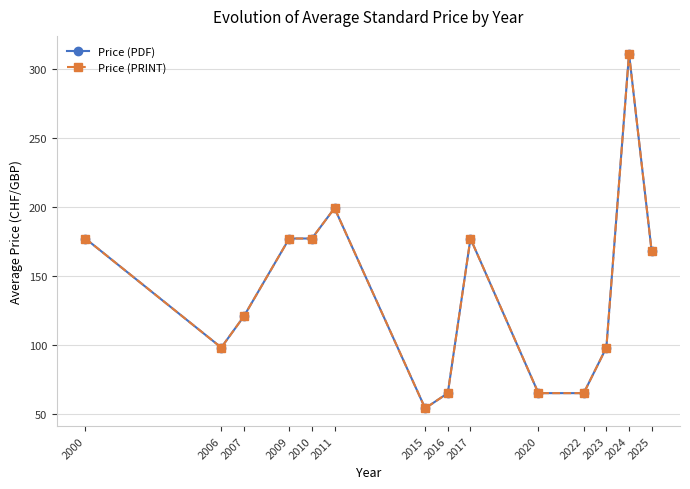

Does the chart have visible grid lines?

Yes